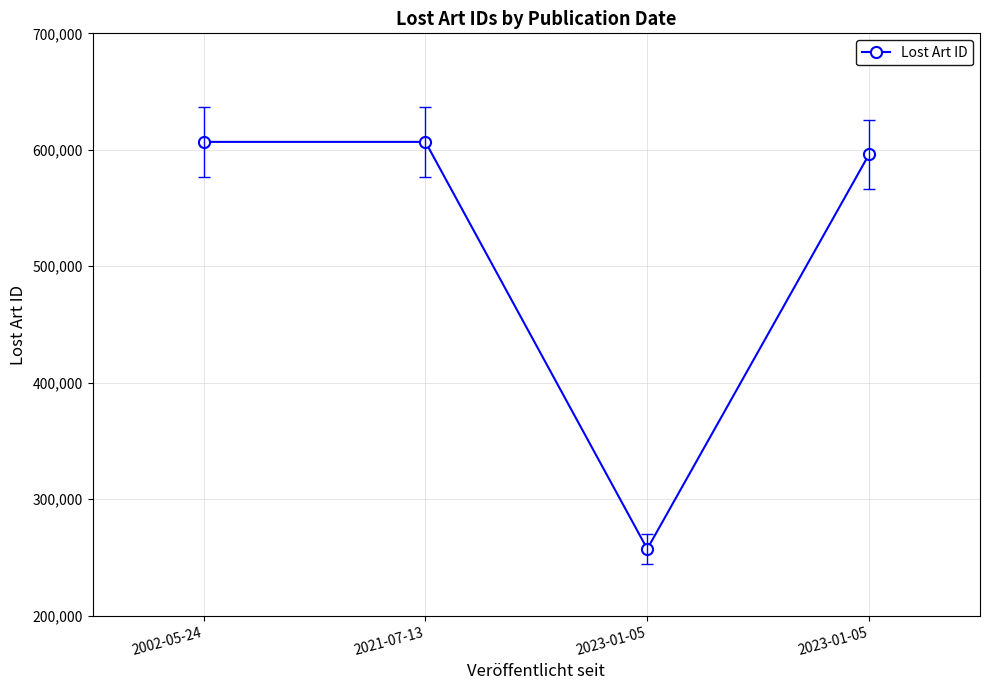

Rank the categories by value from lowest to highest.

2023-01-05, 2023-01-05, 2002-05-24, 2021-07-13